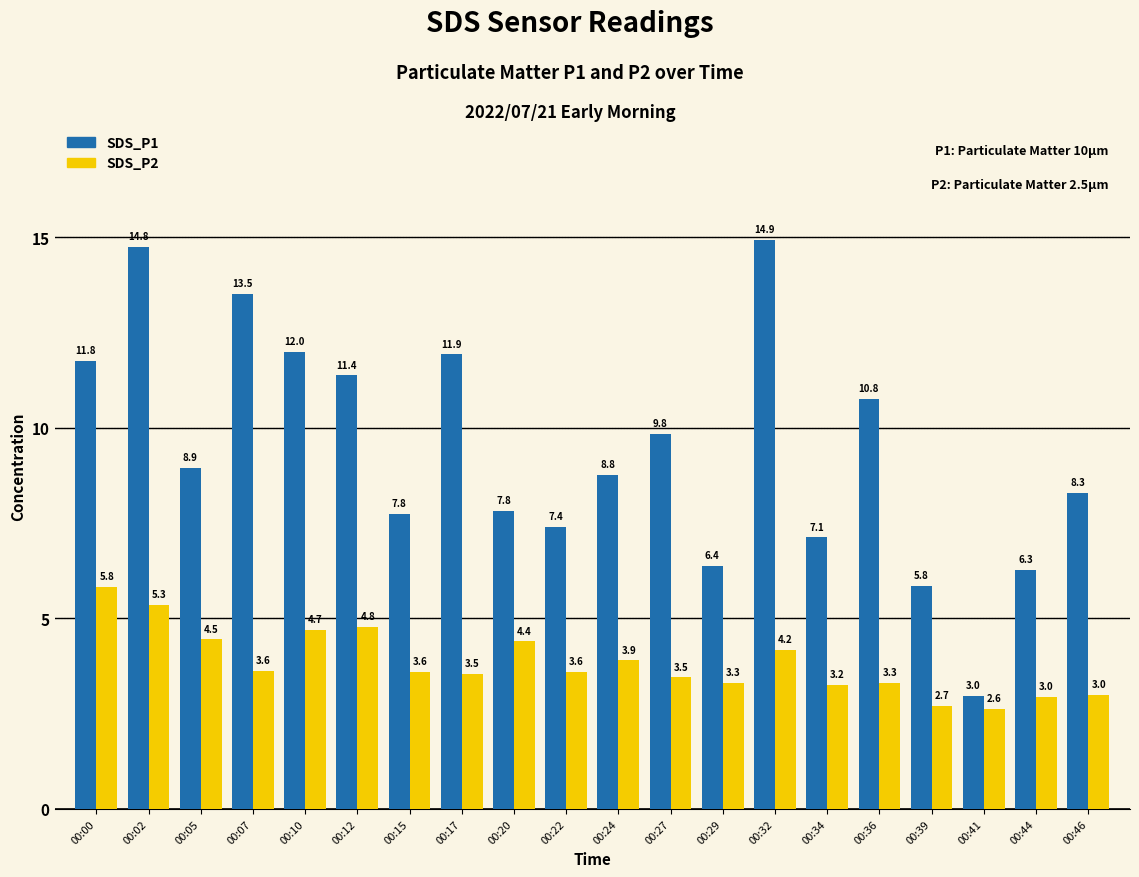

What are all the series names shown in the legend?

SDS_P1, SDS_P2